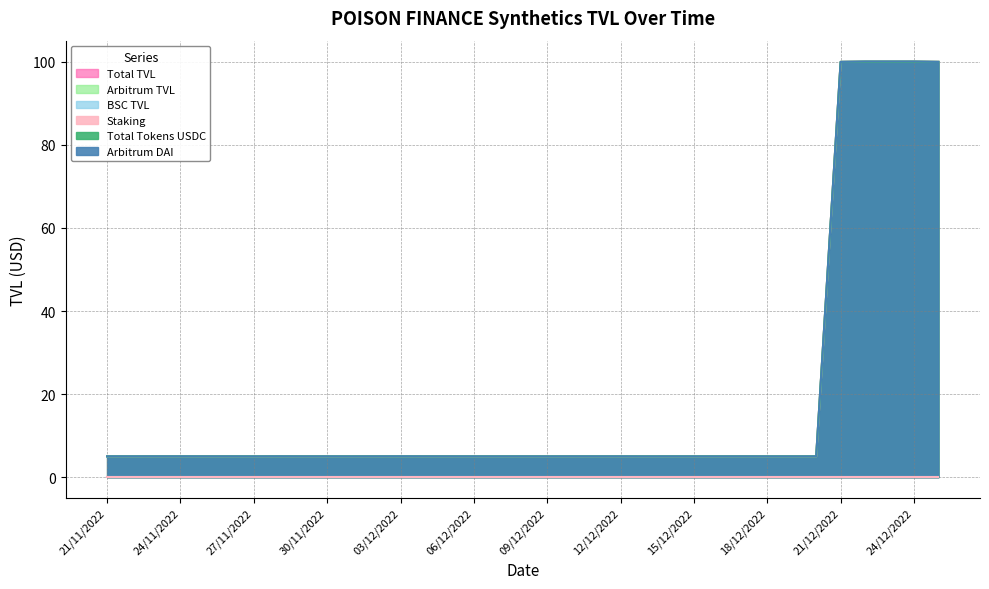

List the labels in order of Total Tokens USDC value, largest first.

21/12/2022, 22/12/2022, 23/12/2022, 24/12/2022, 25/12/2022, 21/11/2022, 22/11/2022, 23/11/2022, 24/11/2022, 25/11/2022, 26/11/2022, 27/11/2022, 28/11/2022, 29/11/2022, 30/11/2022, 01/12/2022, 02/12/2022, 03/12/2022, 04/12/2022, 05/12/2022, 06/12/2022, 07/12/2022, 08/12/2022, 09/12/2022, 10/12/2022, 11/12/2022, 12/12/2022, 13/12/2022, 14/12/2022, 15/12/2022, 16/12/2022, 17/12/2022, 18/12/2022, 19/12/2022, 20/12/2022